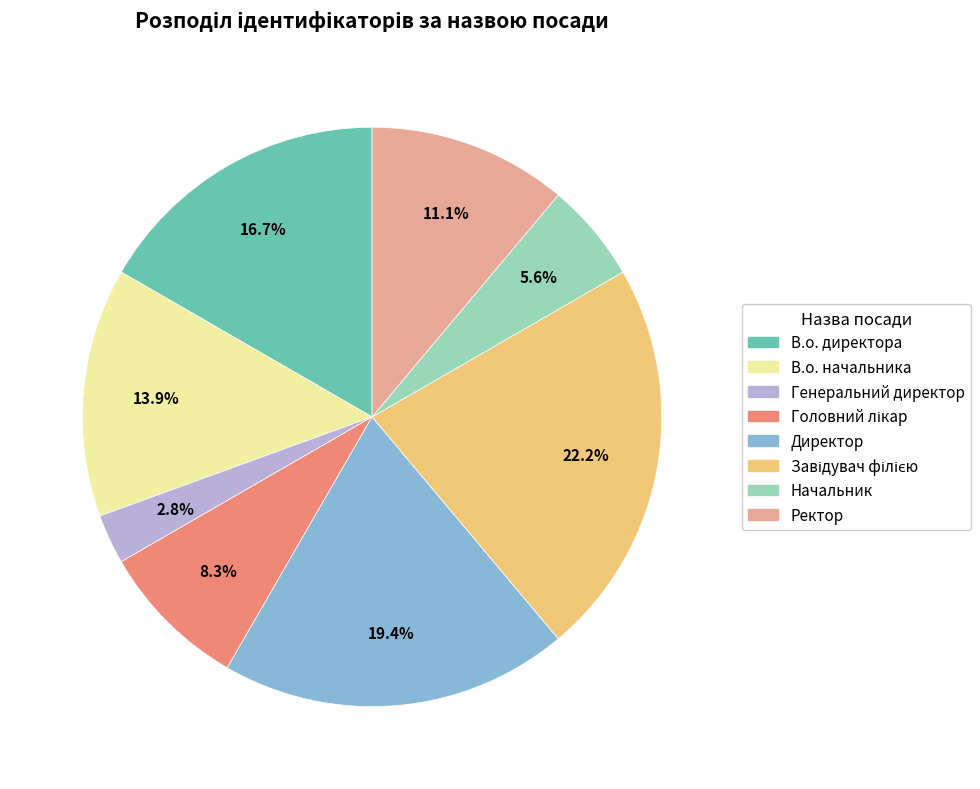

To the nearest percent, what portion does В.о. начальника represent?

14%